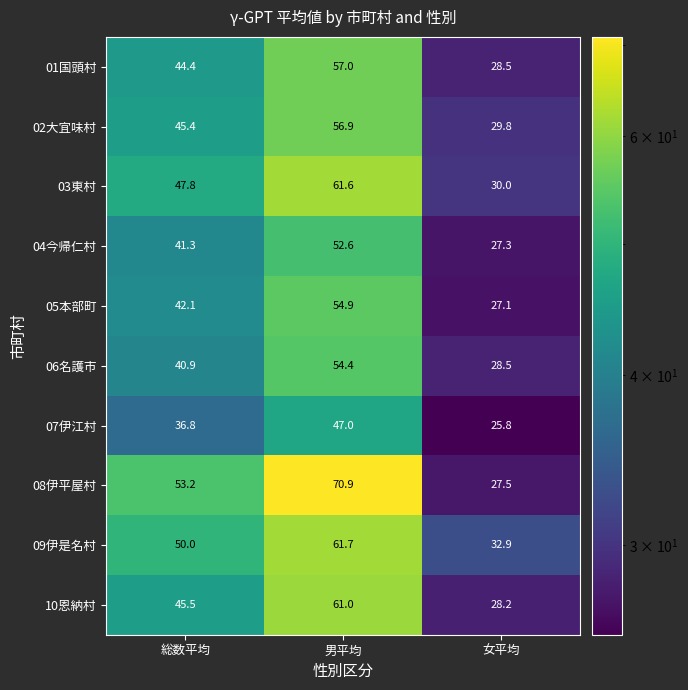

How many data points does each series have?

3